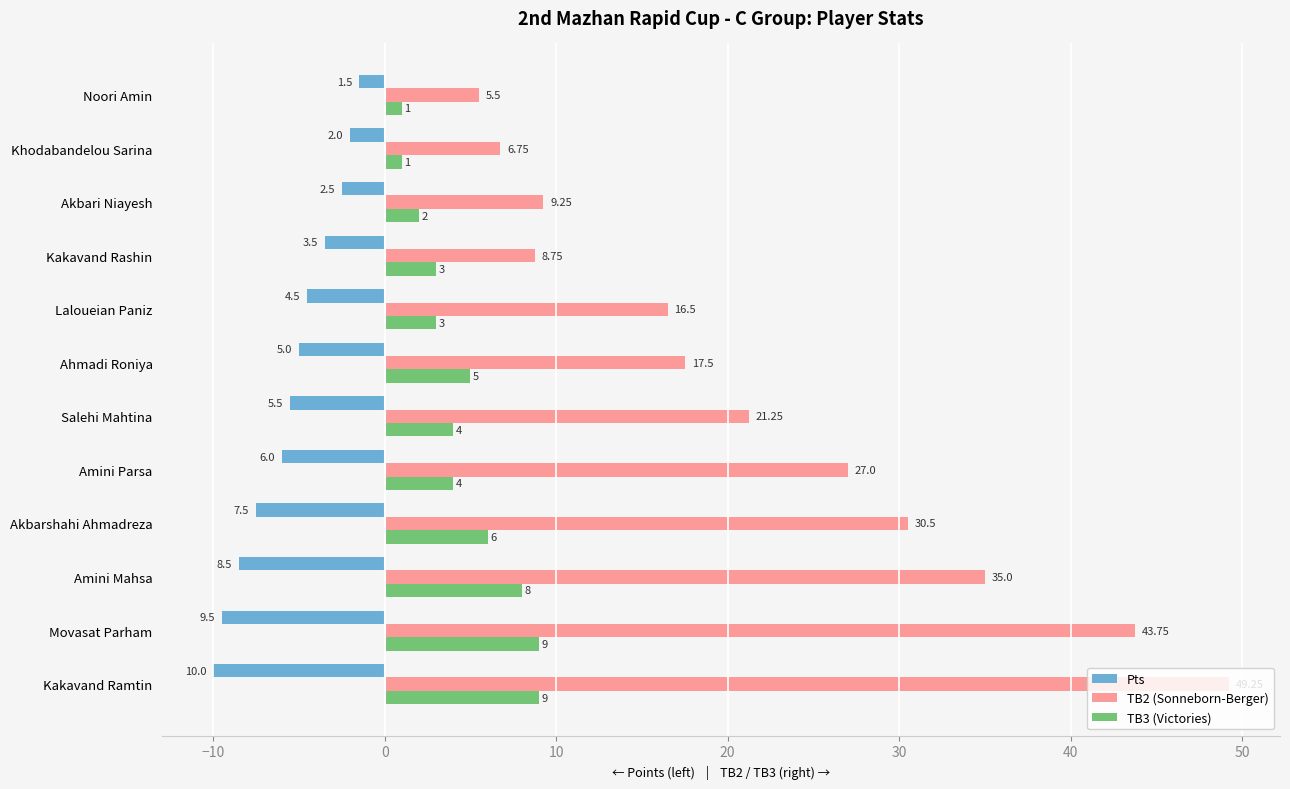

At which label is TB2 (Sonneborn-Berger) closest to 27?

Amini Parsa